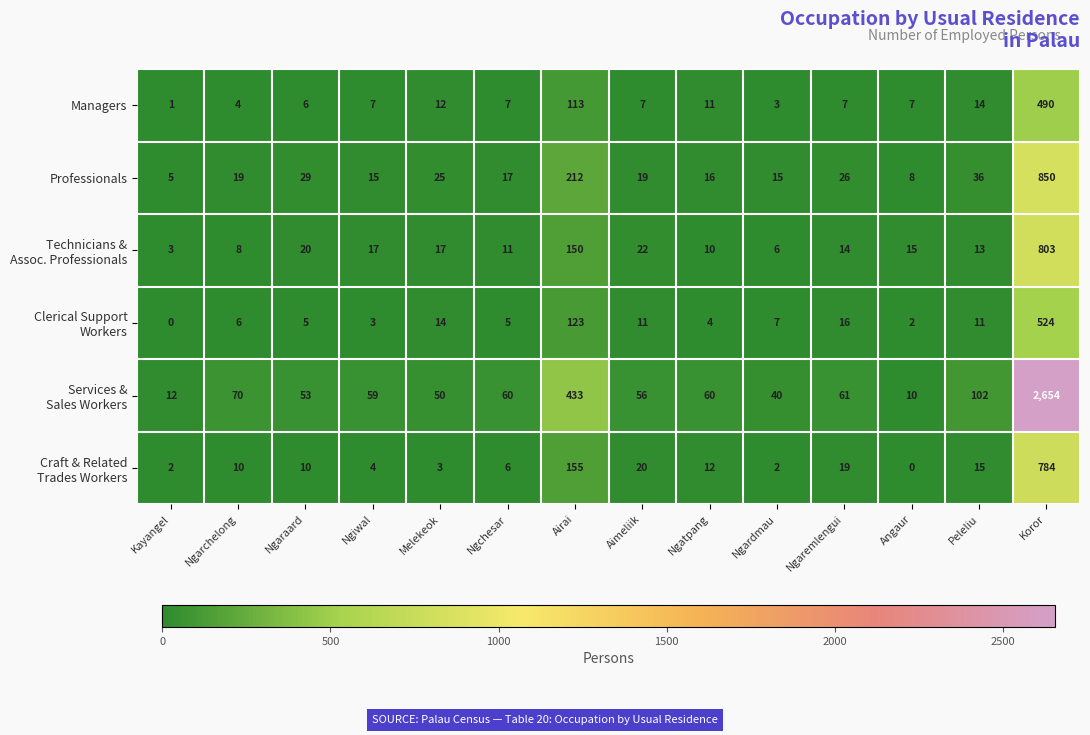

What is the spread (max minus min) of values at Ngchesar?

55